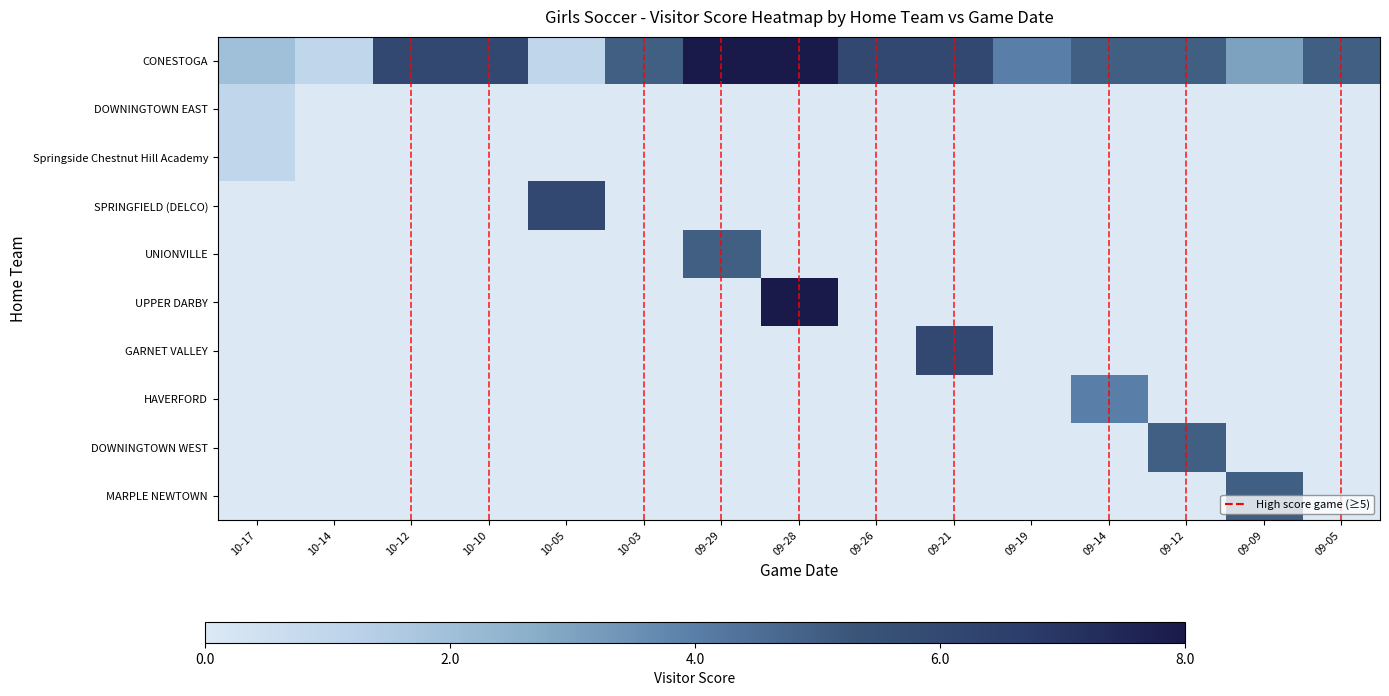

At how many categories does at least one series exceed 0?

15